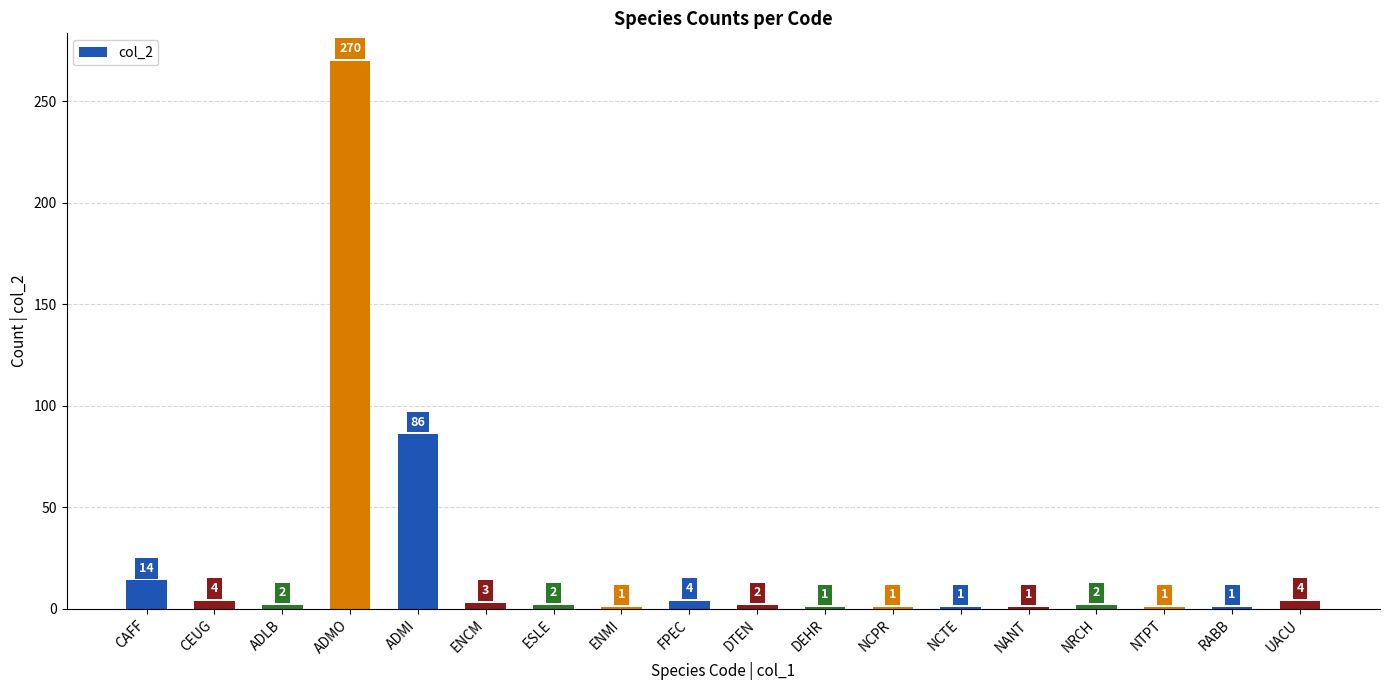

True or false: the data shows 1 at NANT.

True